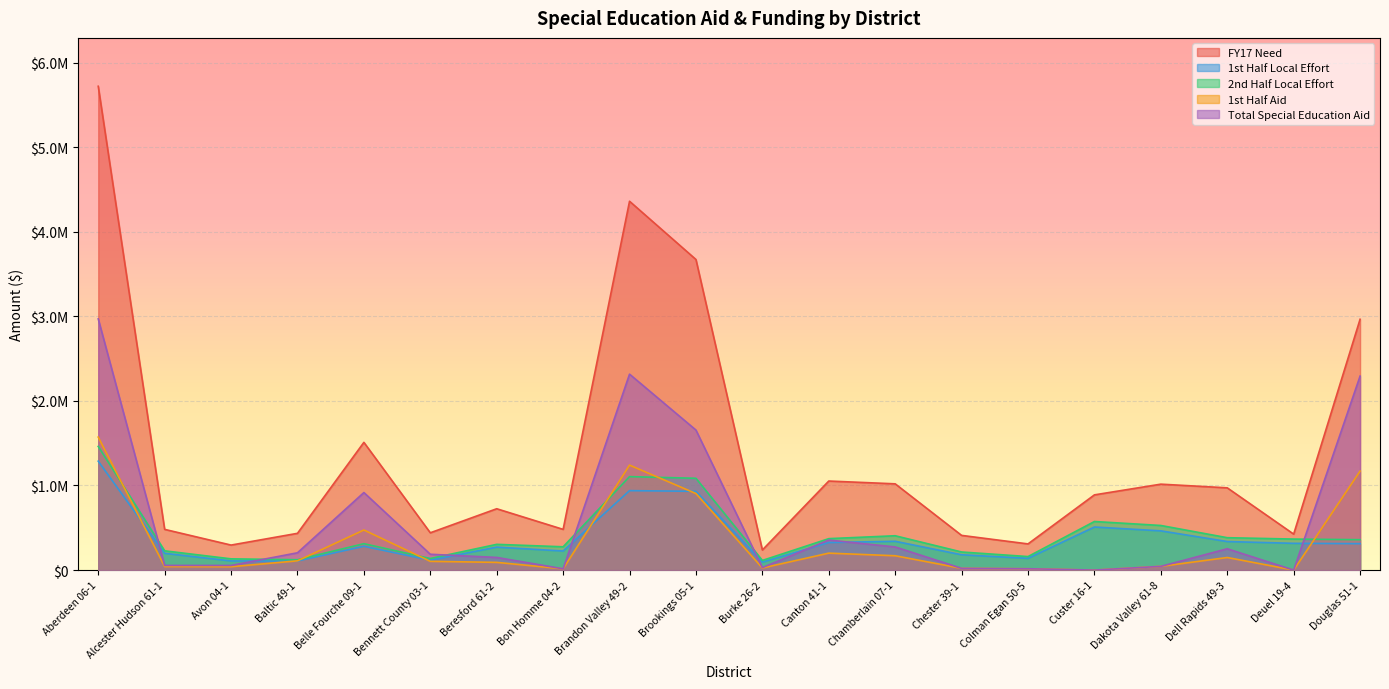

What is the average value of the 2nd Half Local Effort series?

431973.2